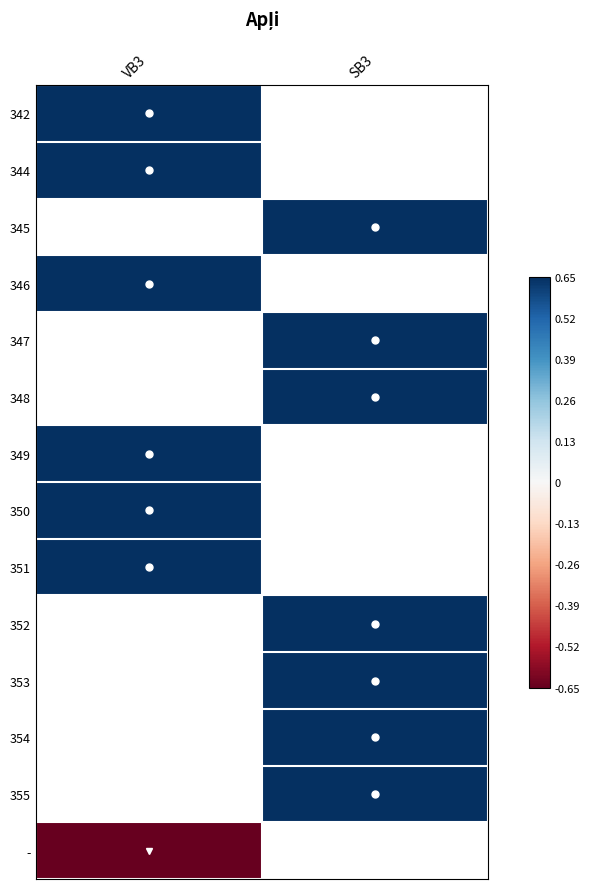

What is the maximum value shown in the chart?

0.7